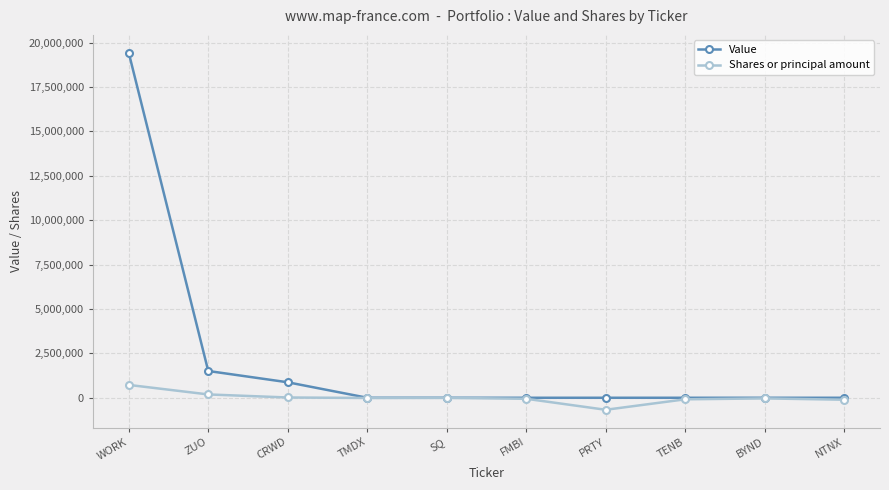

How many categories are shown in the chart?

10